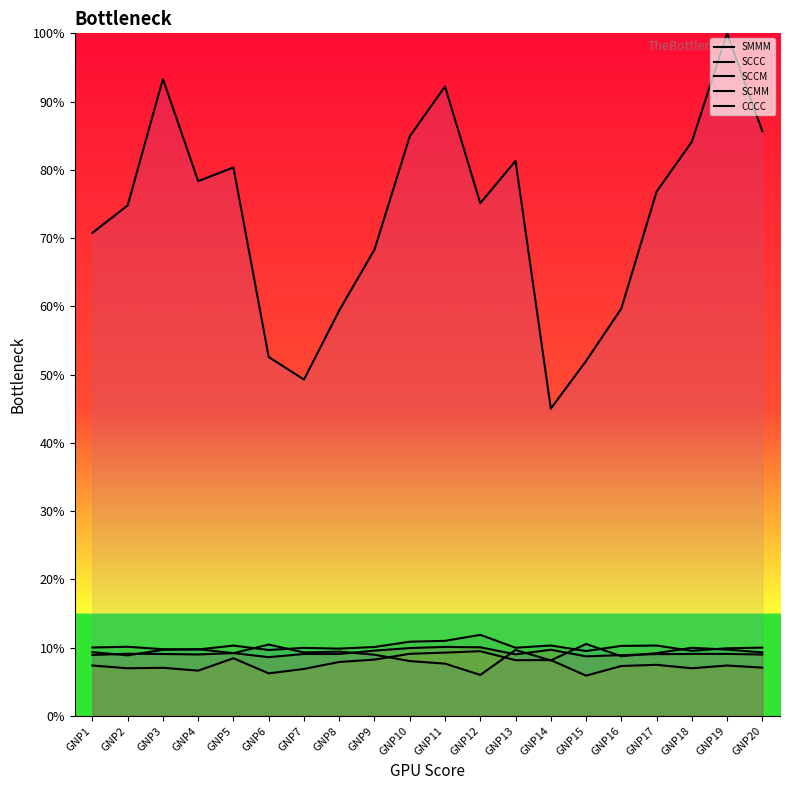

True or false: CCCC and SMMM cross at least once.

False